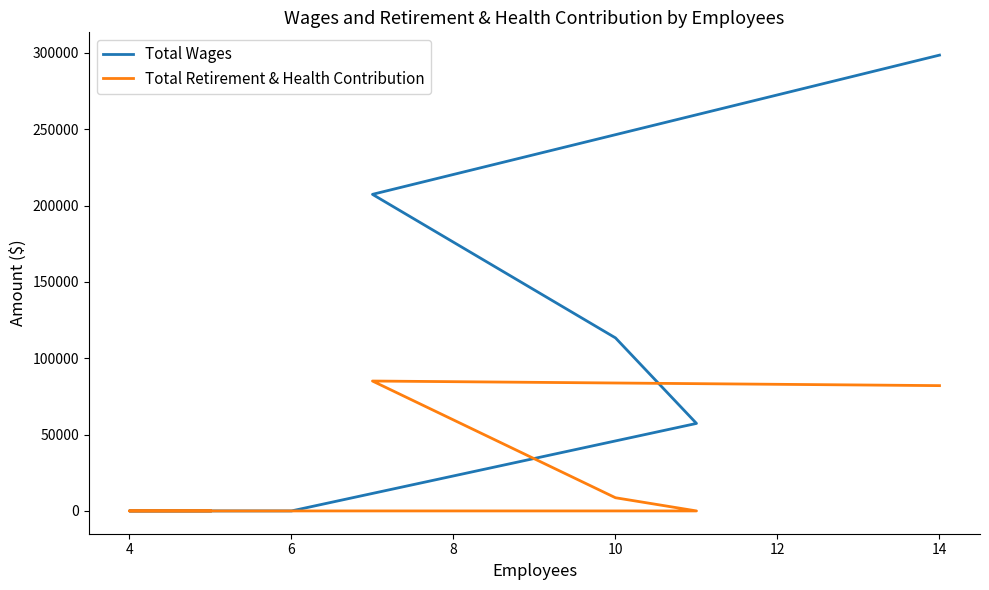

How many distinct data groups are displayed?

2